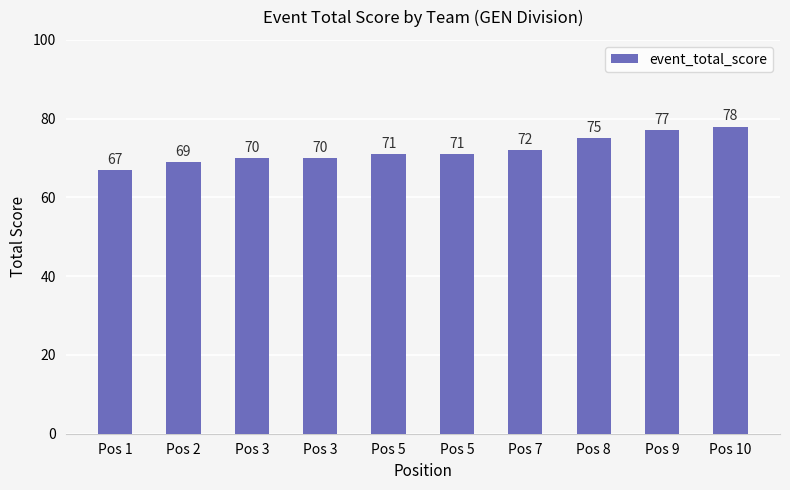

List the labels in order of value, largest first.

Pos 10, Pos 9, Pos 8, Pos 7, Pos 5, Pos 5, Pos 3, Pos 3, Pos 2, Pos 1